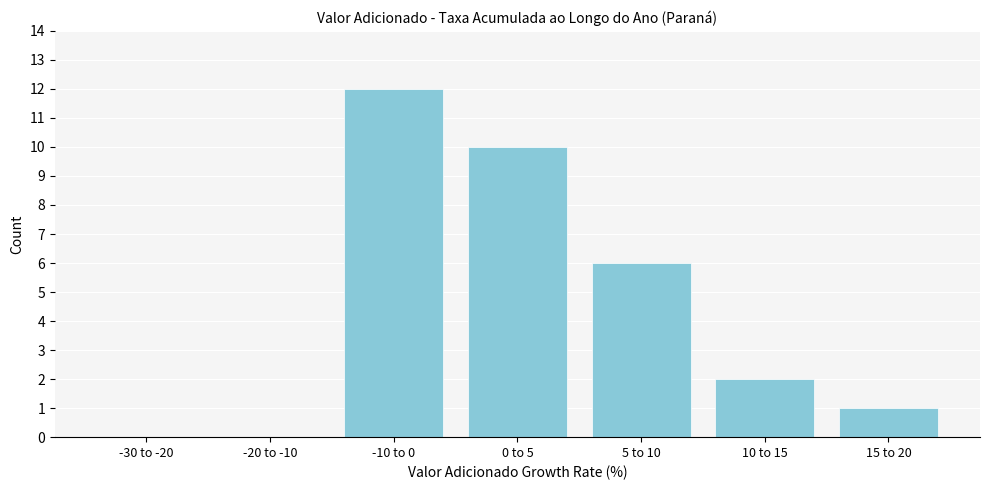

Reading left to right, transcribe all the data shown in this chart.

-30 to -20=0	-20 to -10=0	-10 to 0=12	0 to 5=10	5 to 10=6	10 to 15=2	15 to 20=1